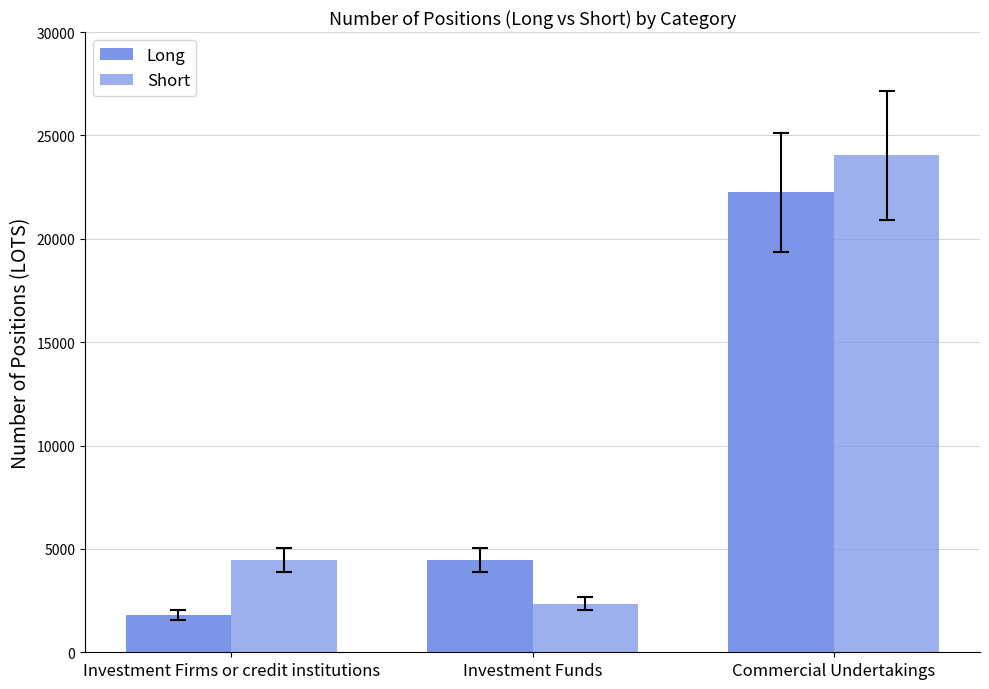

How many bars are there in total?

6